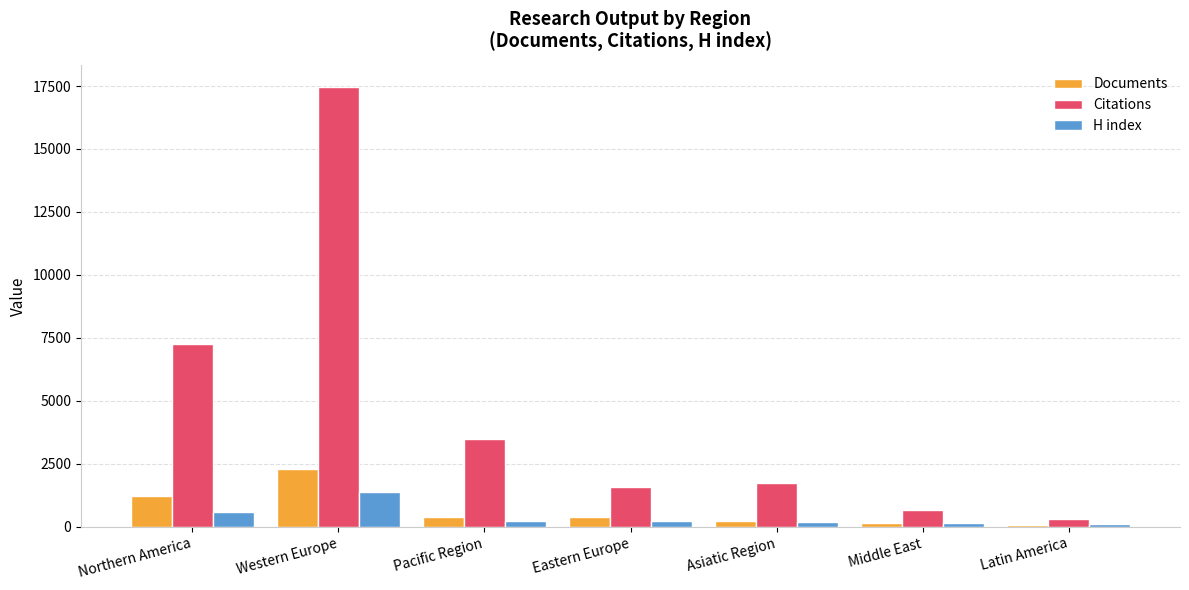

At which category is the sum across all series the highest?

Western Europe